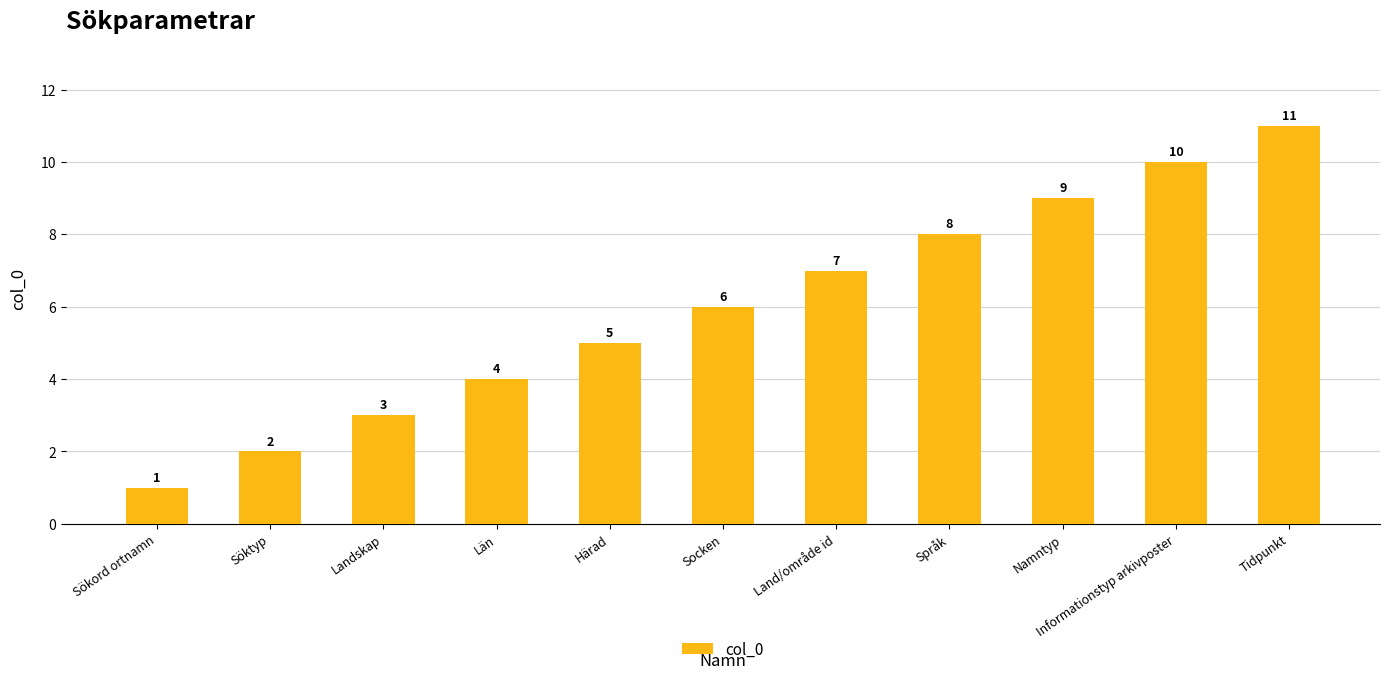

What is the change in value from Namntyp to Informationstyp arkivposter?

+1